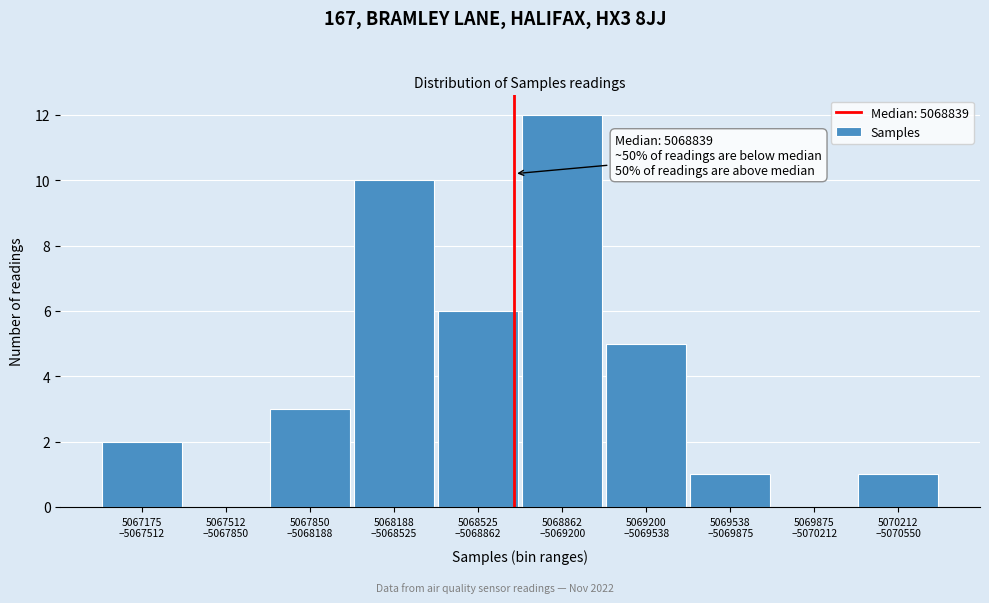

What is the maximum value shown in the chart?

12